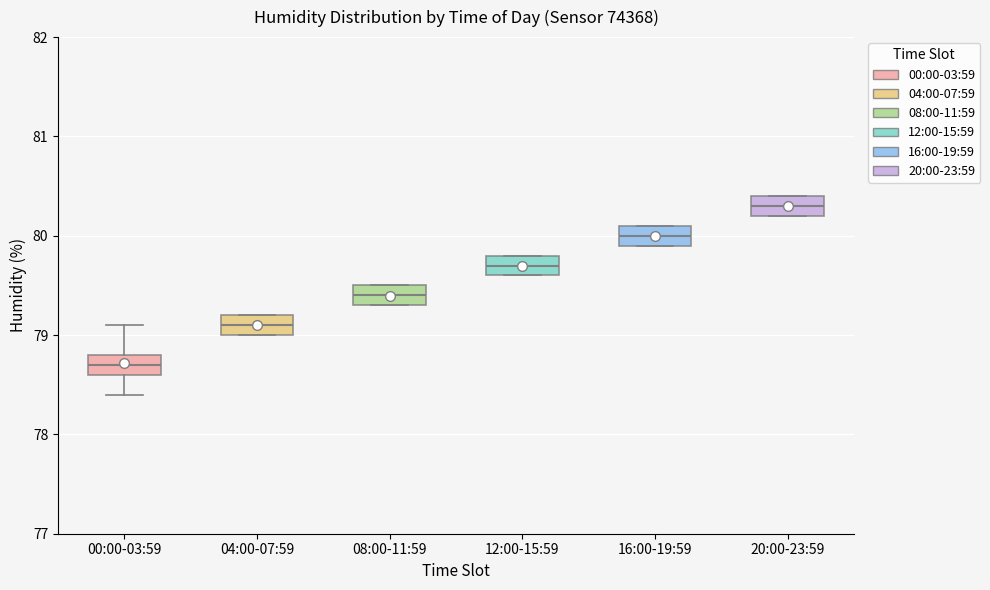

Where is the lower edge of the box for 12:00-15:59 on the y-axis? The values are not printed on the chart, so give them approximately, as read against the axis.

79.6